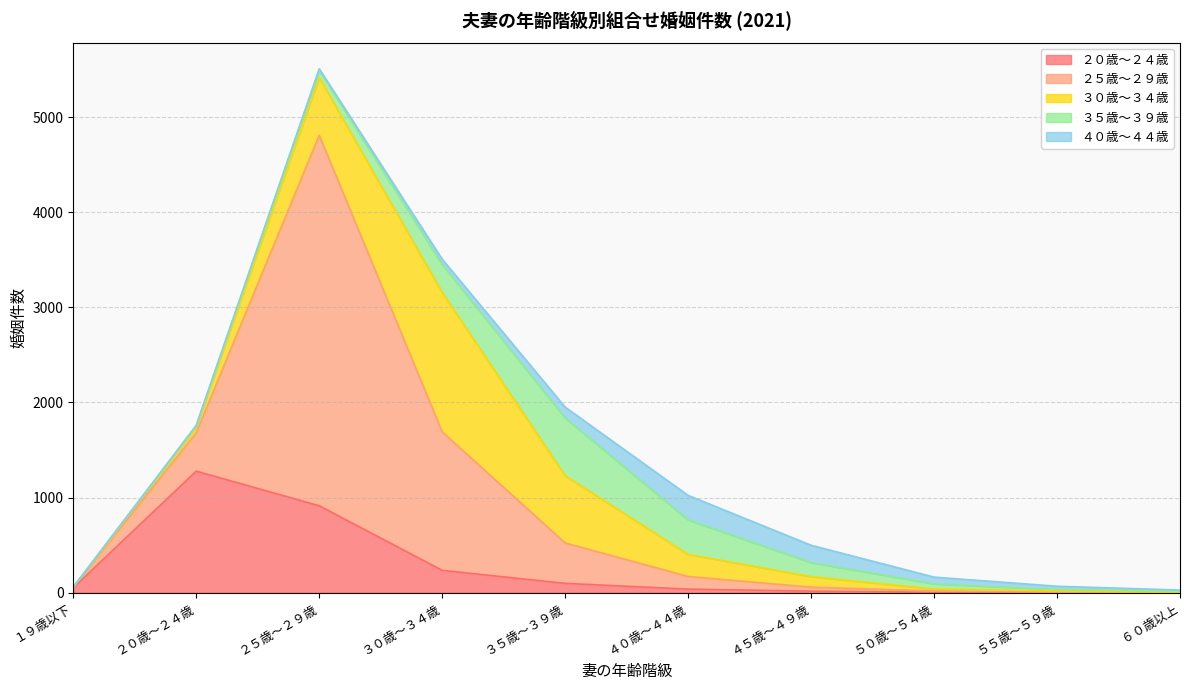

At ２５歳～２９歳, list the series in order from smallest to largest.

４０歳～４４歳, ３５歳～３９歳, ３０歳～３４歳, ２０歳～２４歳, ２５歳～２９歳